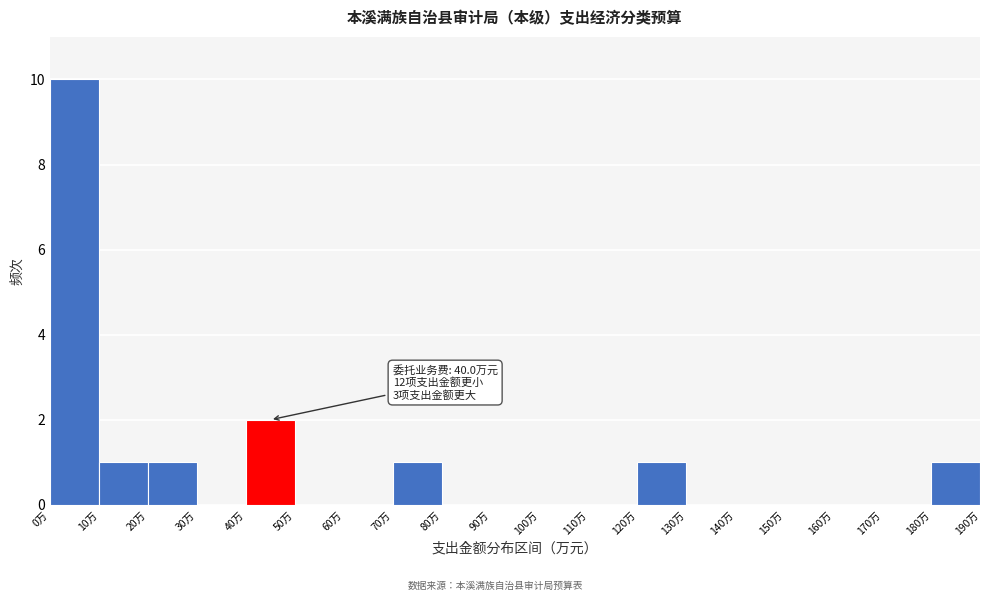

Over which range of the x-axis is the bar tallest?

0 to 10